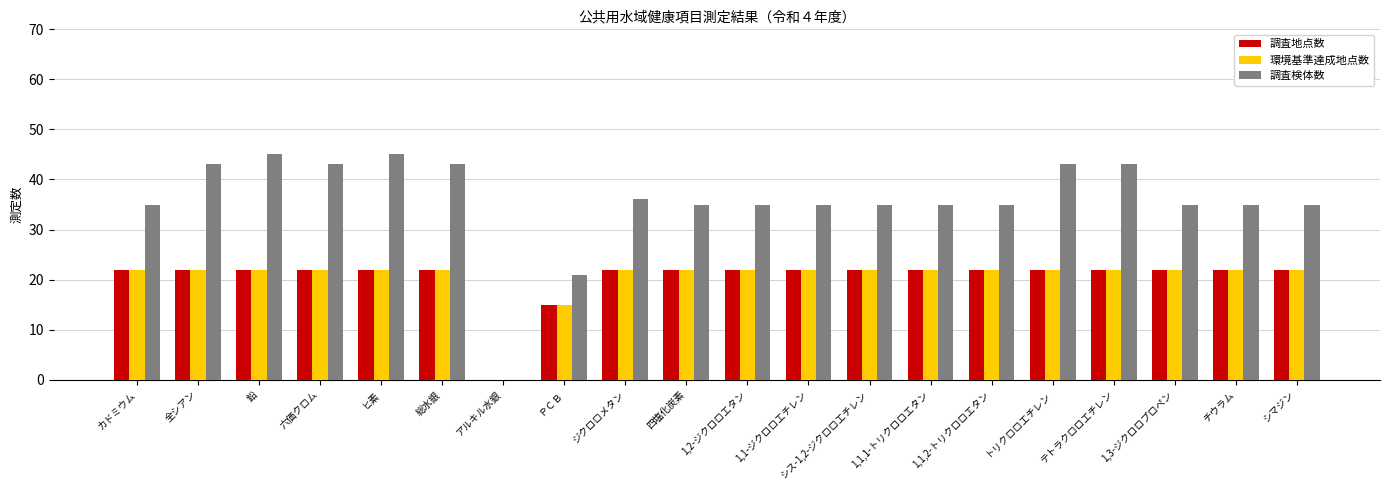

How many groups of bars are there?

20